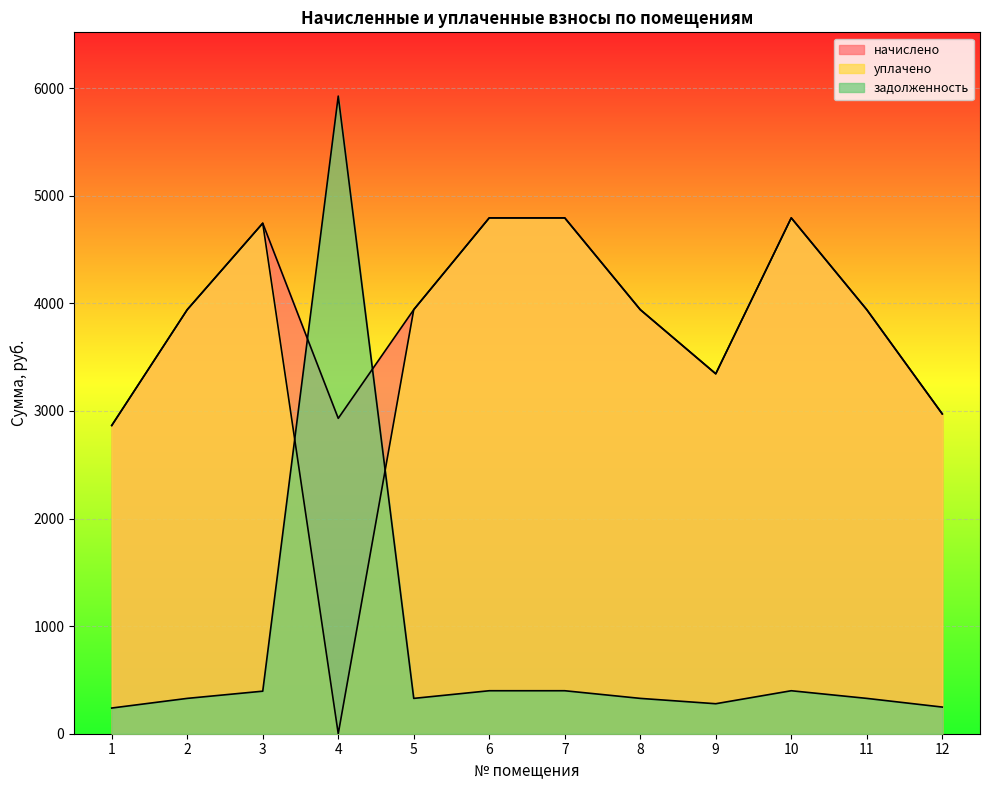

How many series are shown in this chart?

3